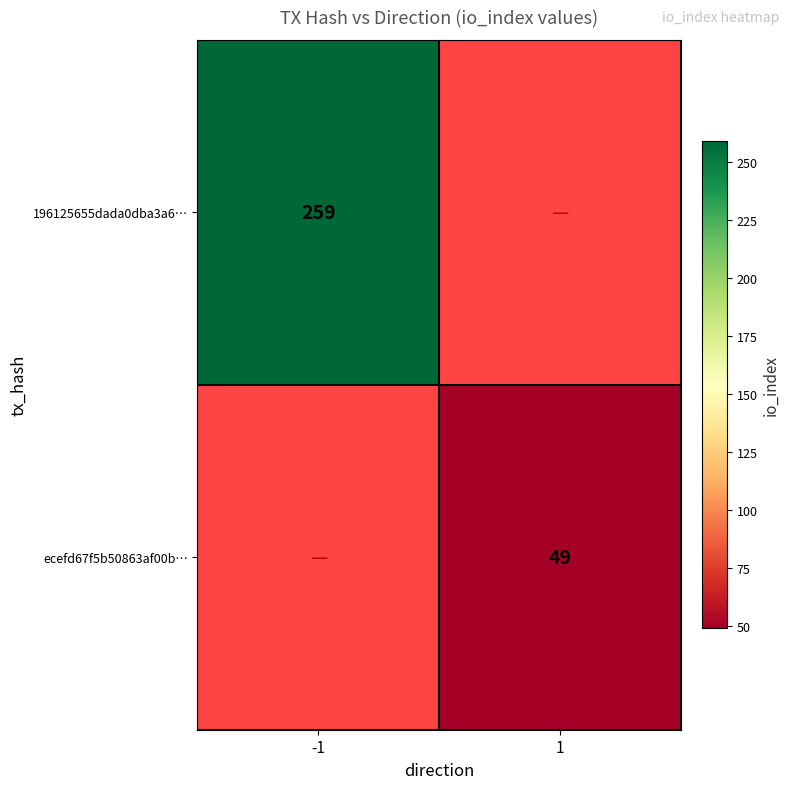

What is the greatest value displayed?

259.0